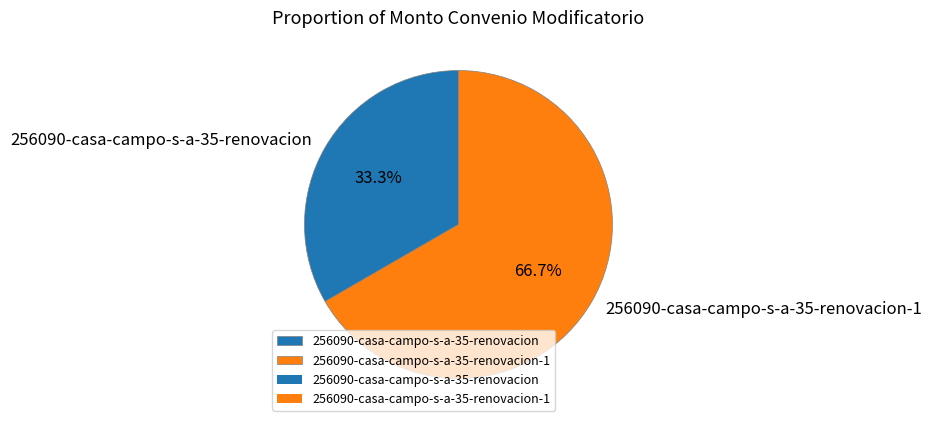

What portion of the pie excludes 256090-casa-campo-s-a-35-renovacion?

66.7%